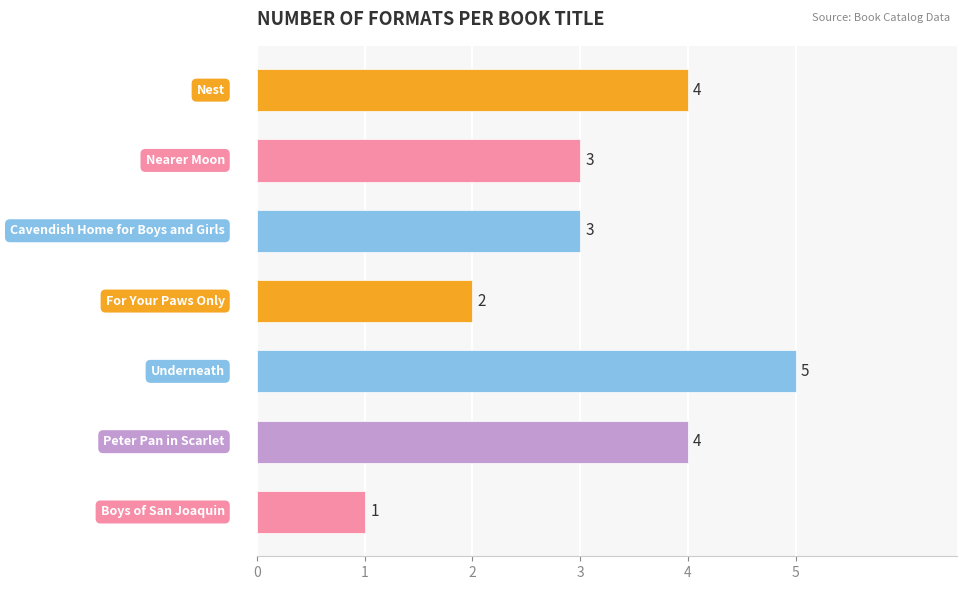

Count the values in the range 2 to 4.

5